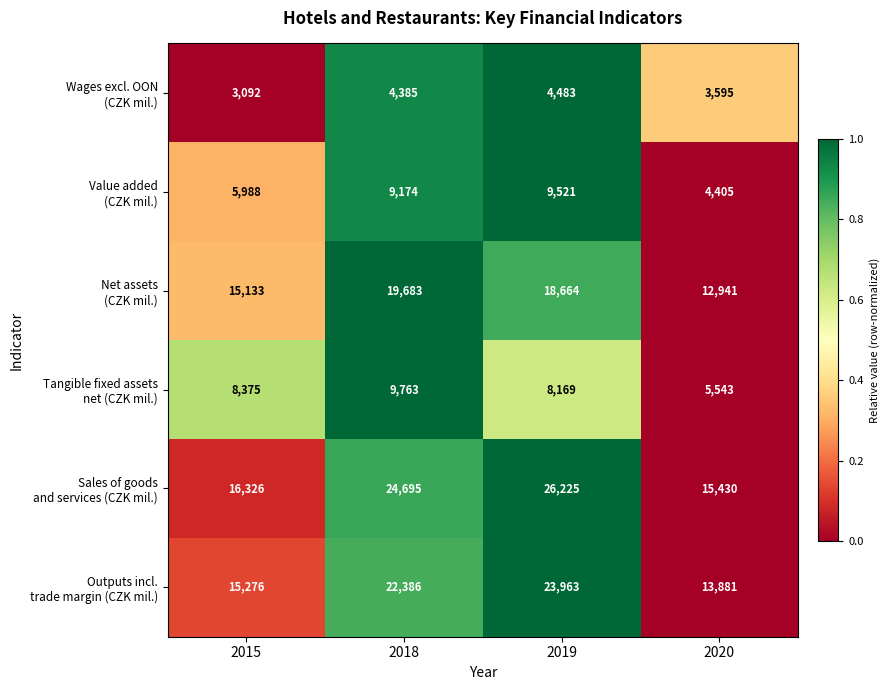

At which category does the chart reach its peak across all series?

2019